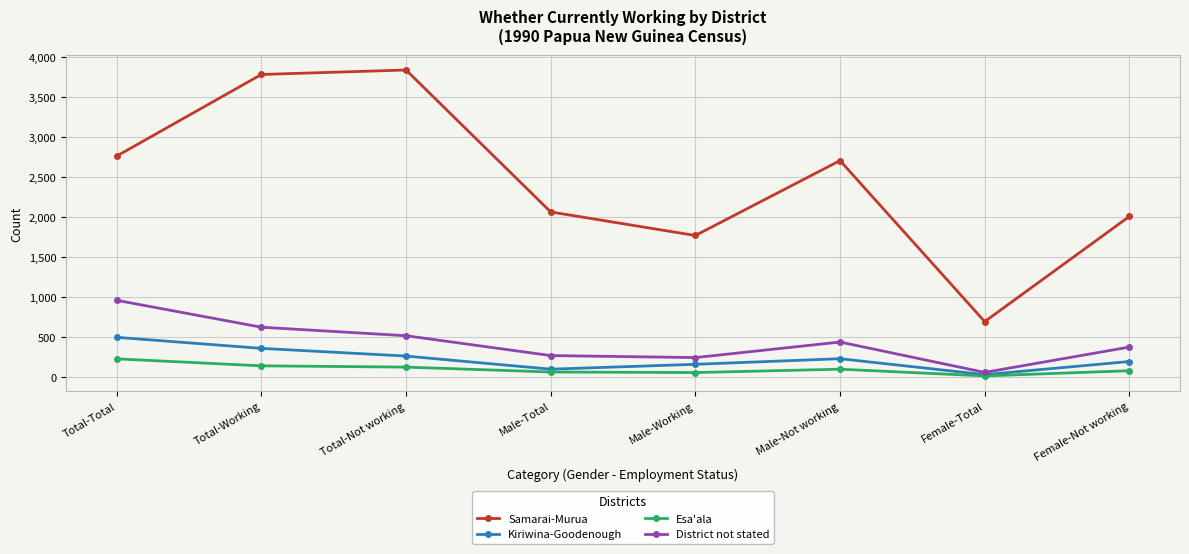

Is this an area chart (filled region under the line)?

No